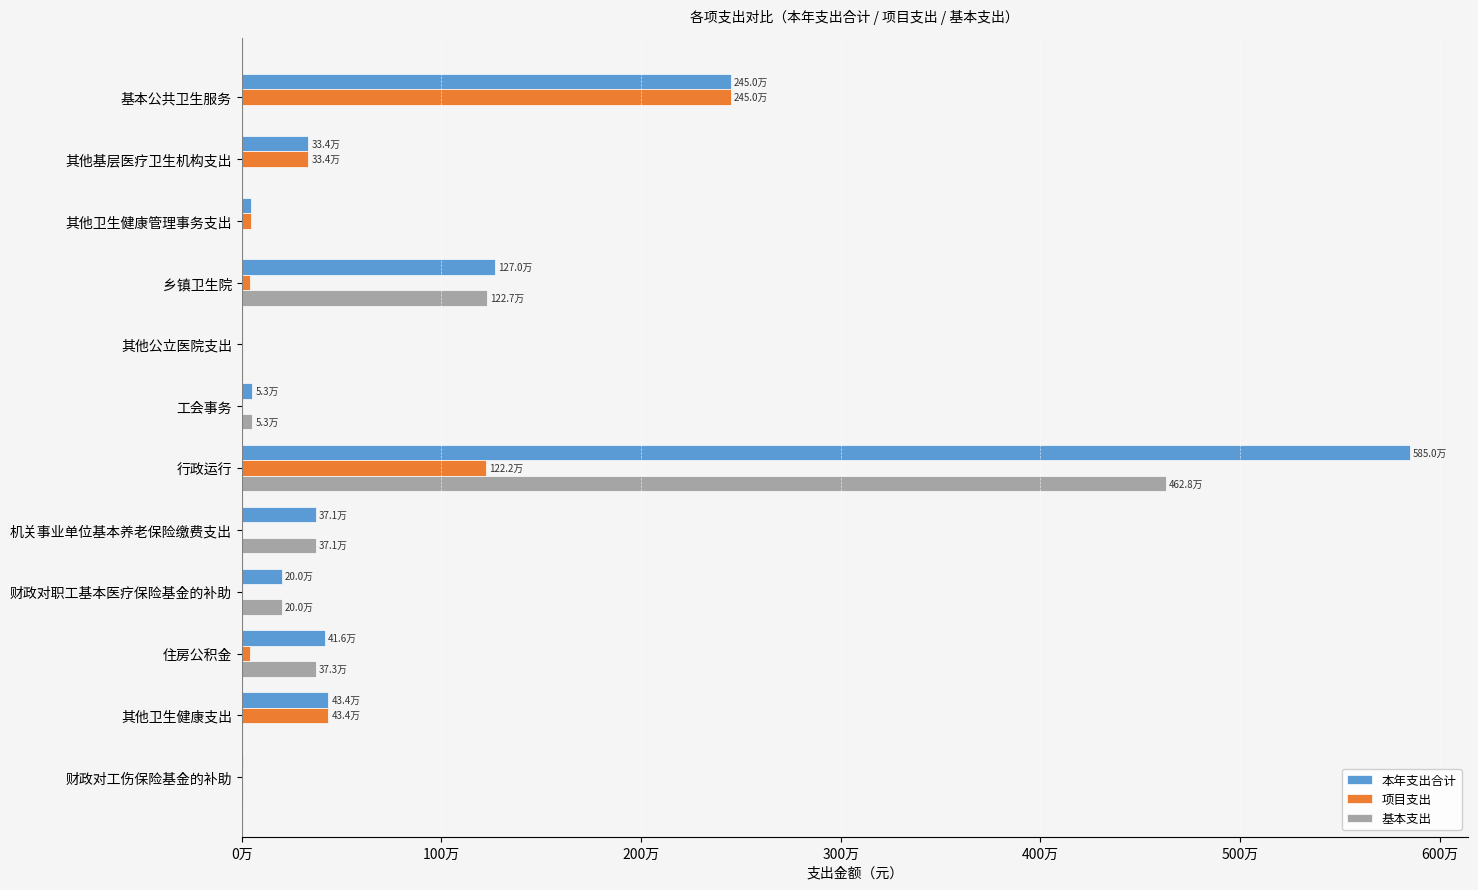

What is the difference between the maximum and second lowest values in the 基本支出 series?

4627526.0